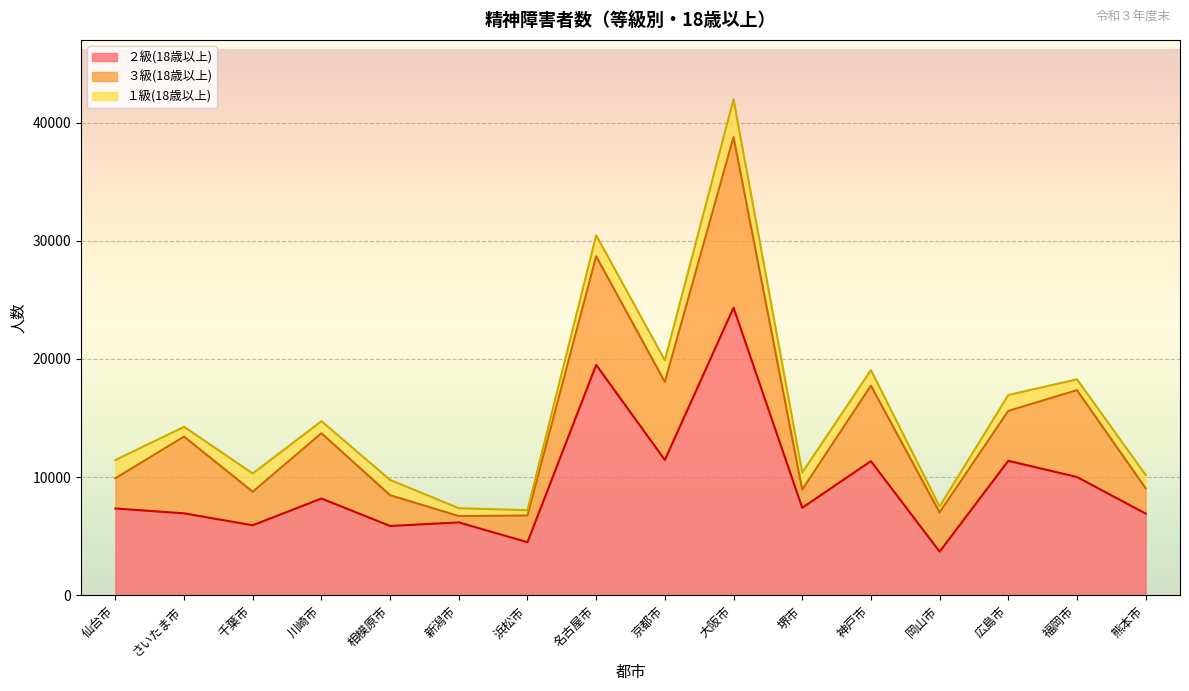

At which category does ２級(18歳以上) reach its first local valley?

2